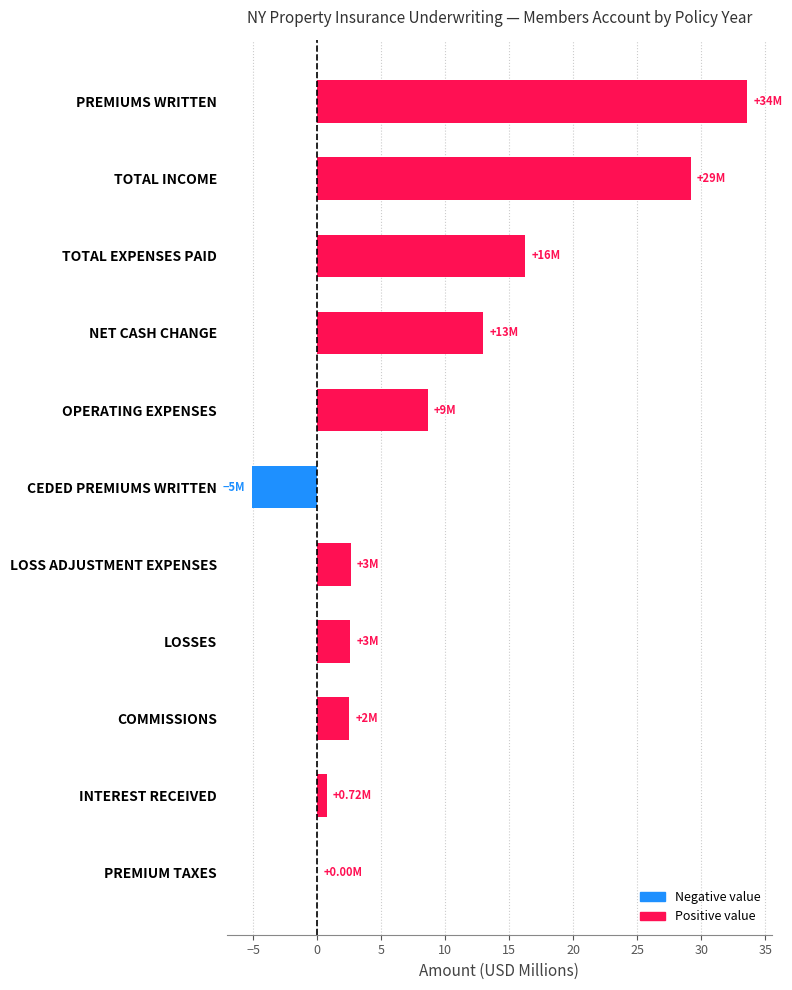

What is the change in value from PREMIUMS WRITTEN to LOSSES?

-31.0